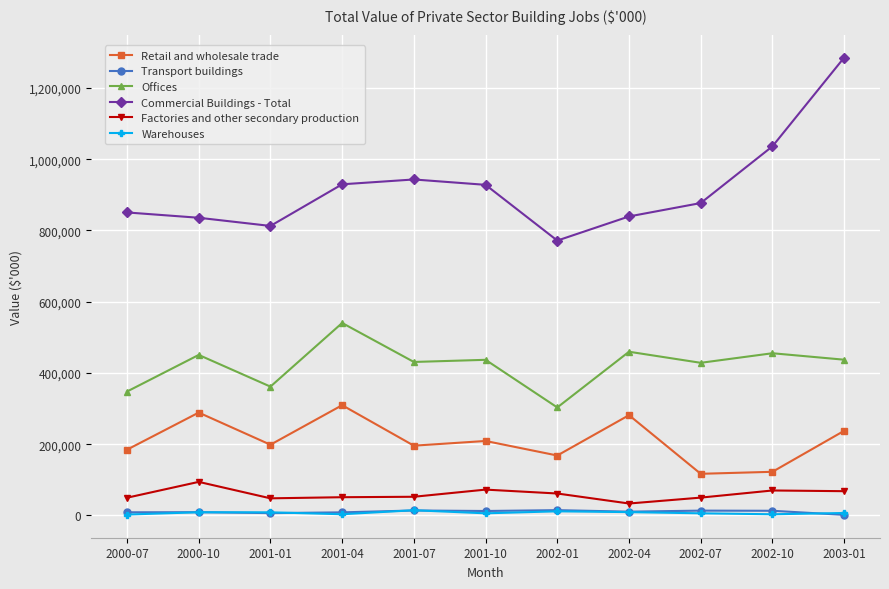

True or false: Warehouses and Retail and wholesale trade cross at least once.

False